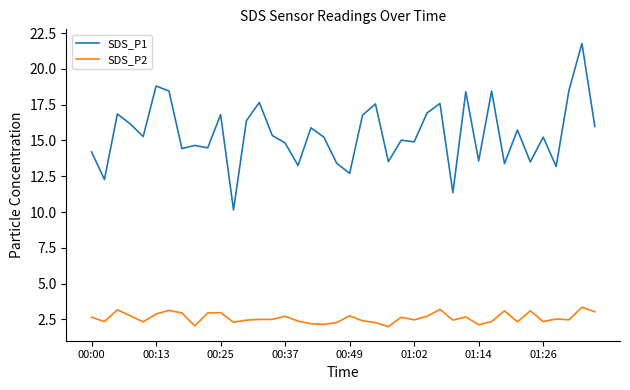

True or false: SDS_P2 and SDS_P1 intersect in this chart.

False